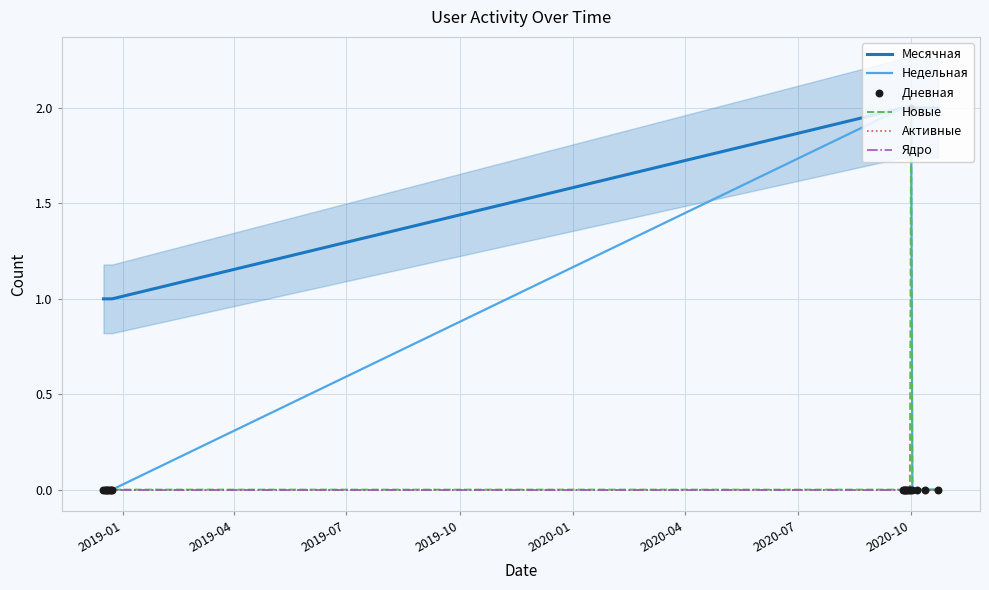

Which series has the largest total across all categories?

Месячная